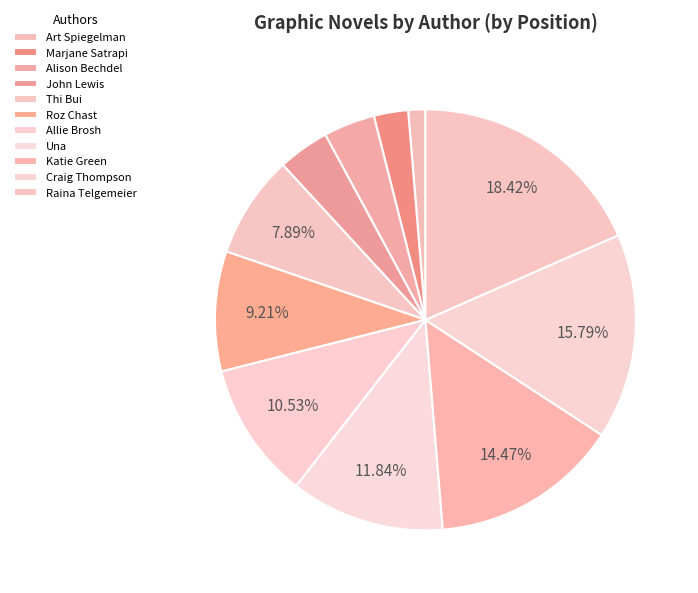

Rank the categories by value from highest to lowest.

Raina Telgemeier, Craig Thompson, Katie Green, Una, Allie Brosh, Roz Chast, Thi Bui, Alison Bechdel, John Lewis, Marjane Satrapi, Art Spiegelman